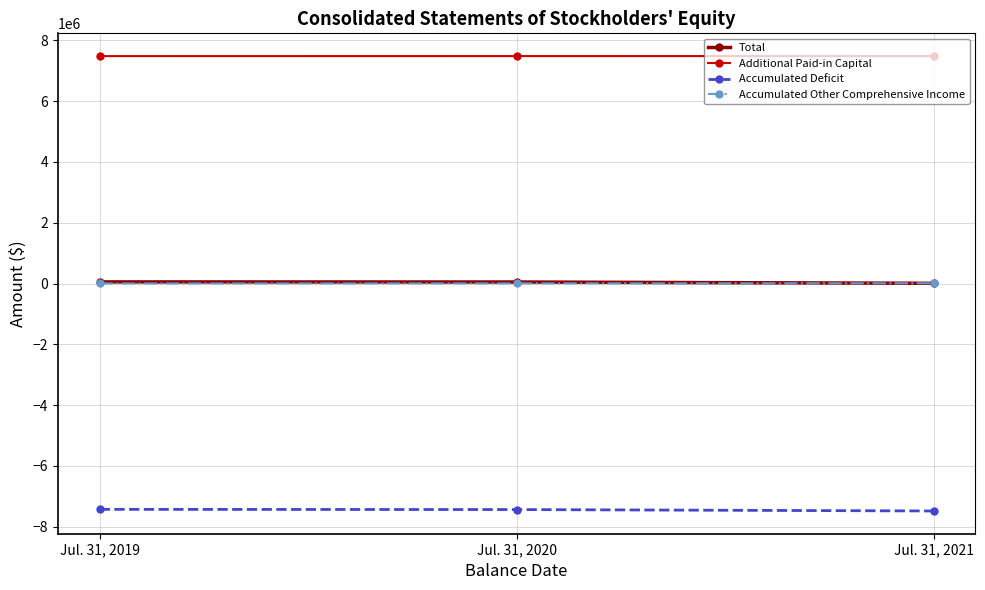

What are all the series names shown in the legend?

Total, Additional Paid-in Capital, Accumulated Deficit, Accumulated Other Comprehensive Income